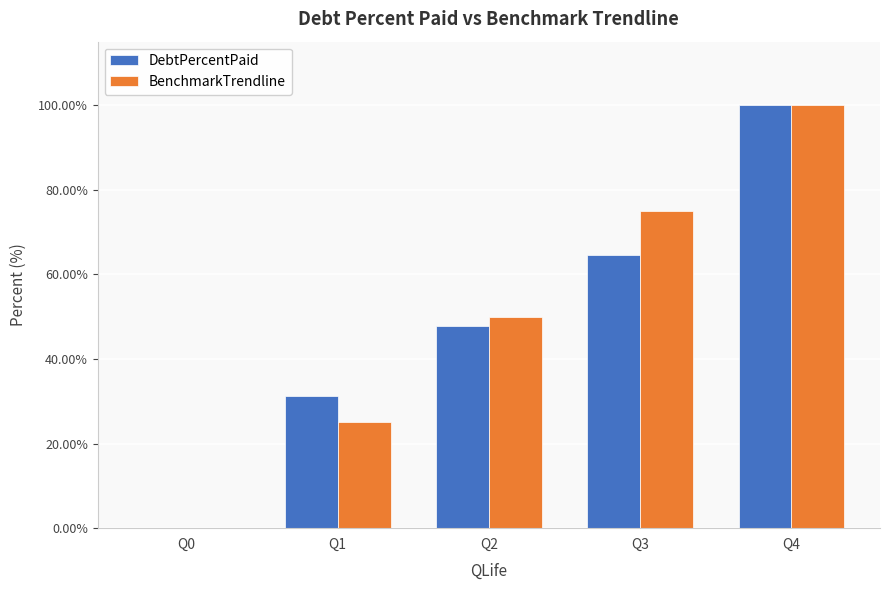

At which label is DebtPercentPaid closest to 50?

Q2